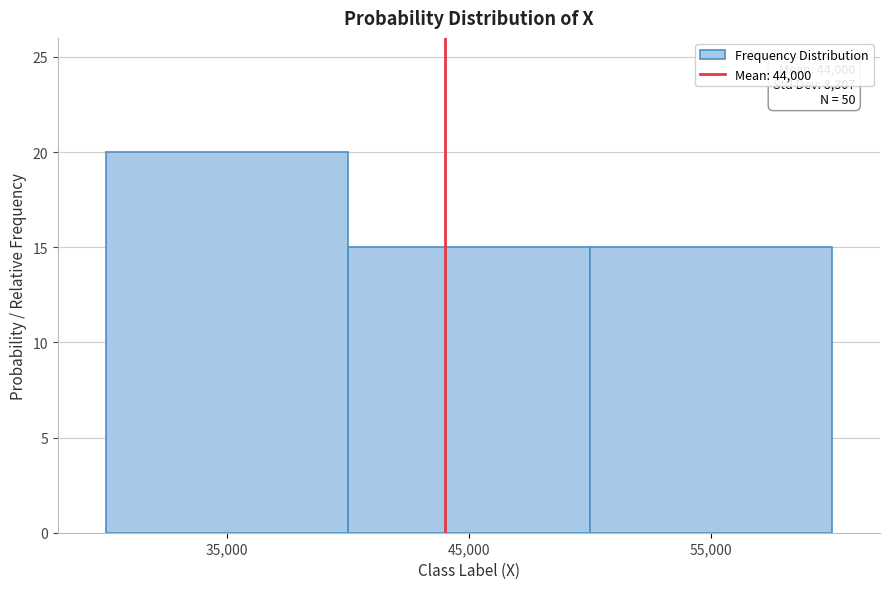

Which range on the x-axis has the tallest bar?

30000 to 40000